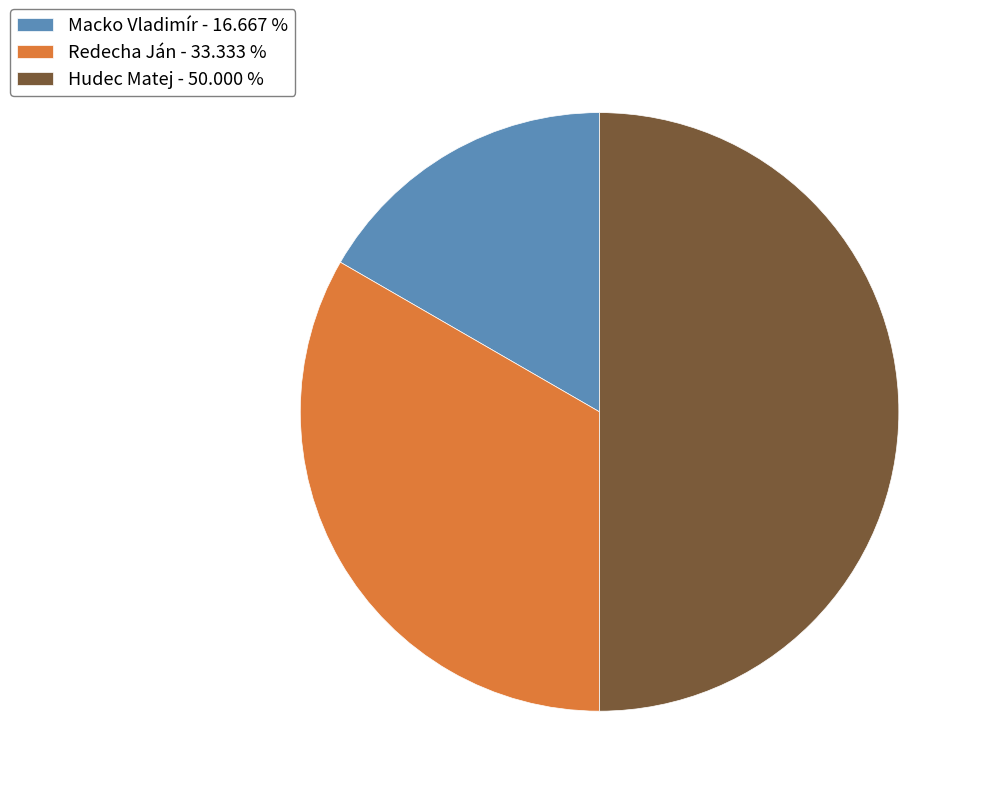

Does Redecha Ján - 33.333 % represent more than half of the total?

No